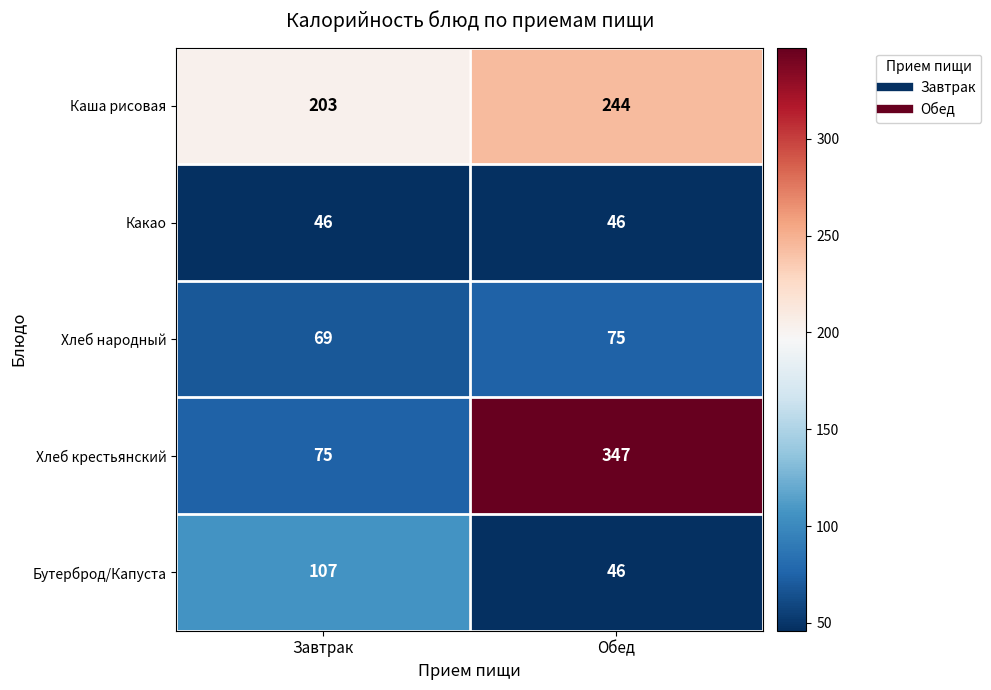

Rank the series by their maximum value, from lowest to highest.

Какао, Хлеб народный, Бутерброд/Капуста, Каша рисовая, Хлеб крестьянский